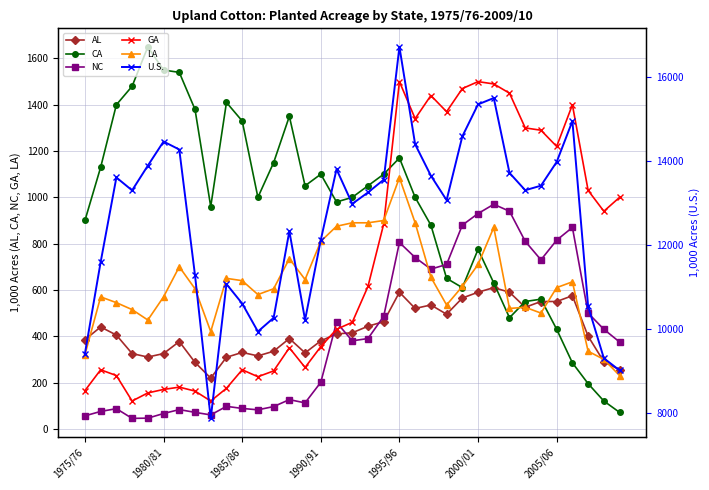

Which series has the largest total across all categories?

U.S.